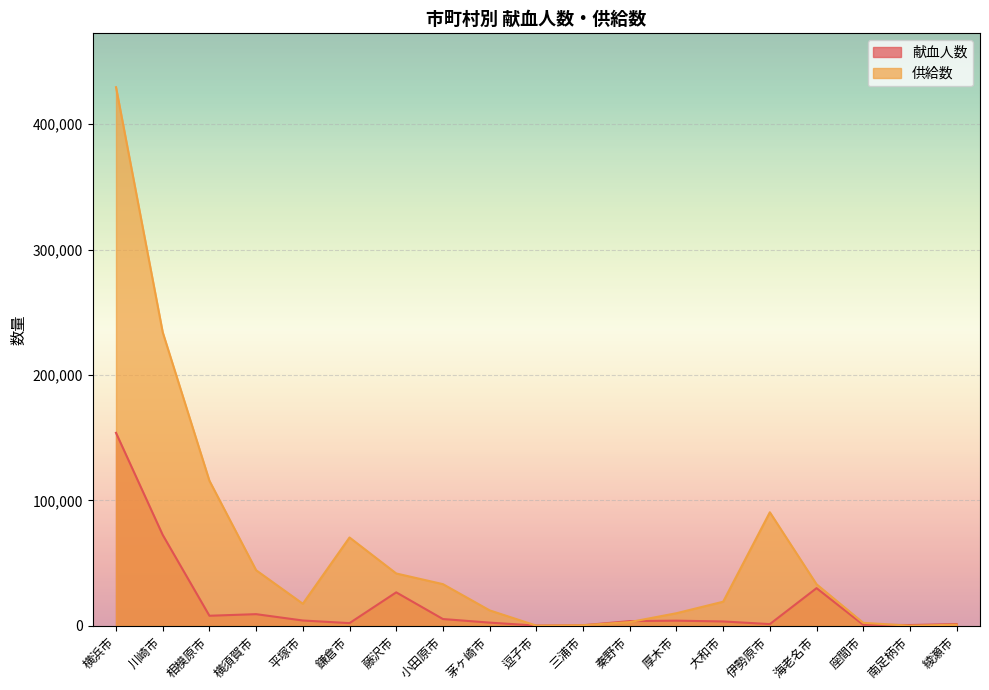

What is the difference between the maximum and second lowest values in the 献血人数 series?

153458